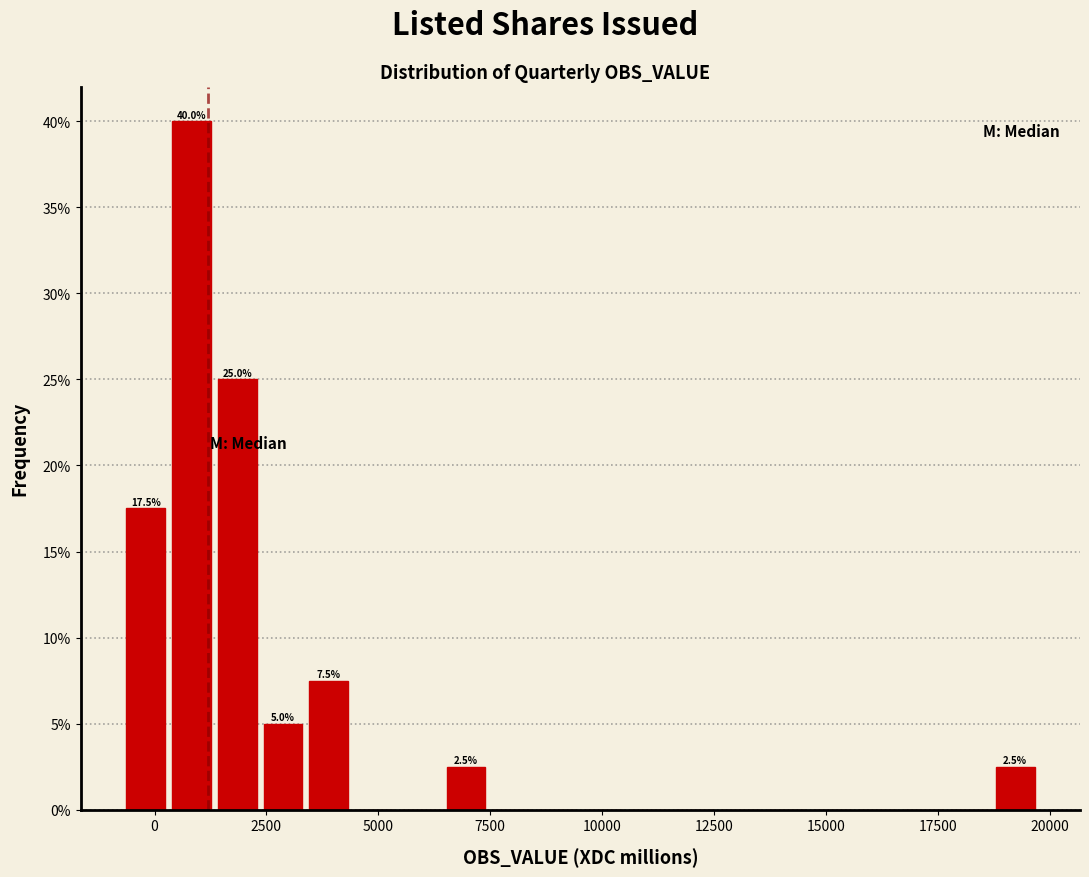

Read against the x-axis, roughly where is the centre of the tallest bar?

1000